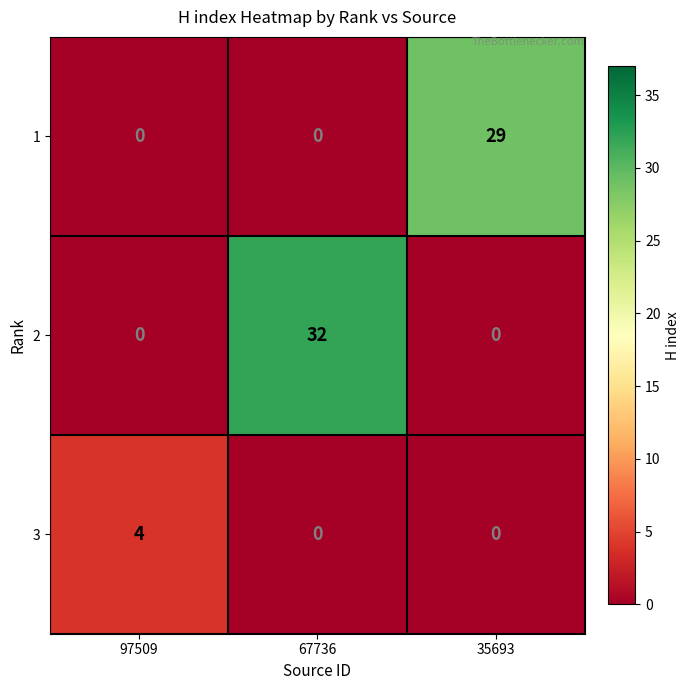

Reading left to right, transcribe all the data shown in this chart.

1: 97509=0	67736=0	35693=29
2: 97509=0	67736=32	35693=0
3: 97509=4	67736=0	35693=0